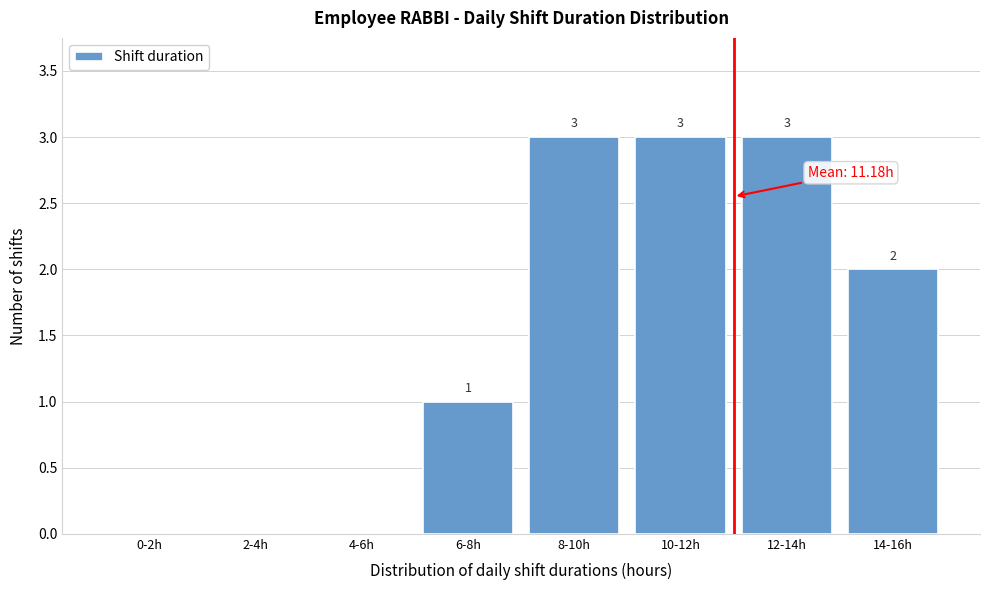

Reading left to right, extract all data points from this chart.

0-2h=0	2-4h=0	4-6h=0	6-8h=1	8-10h=3	10-12h=3	12-14h=3	14-16h=2